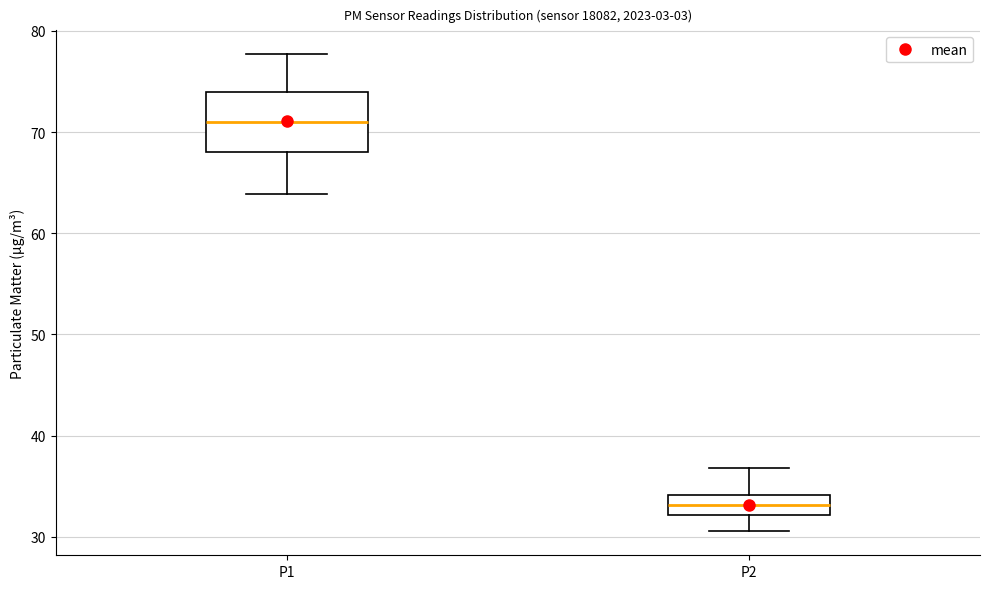

Which box is the tallest, from its lower edge to its upper edge?

P1